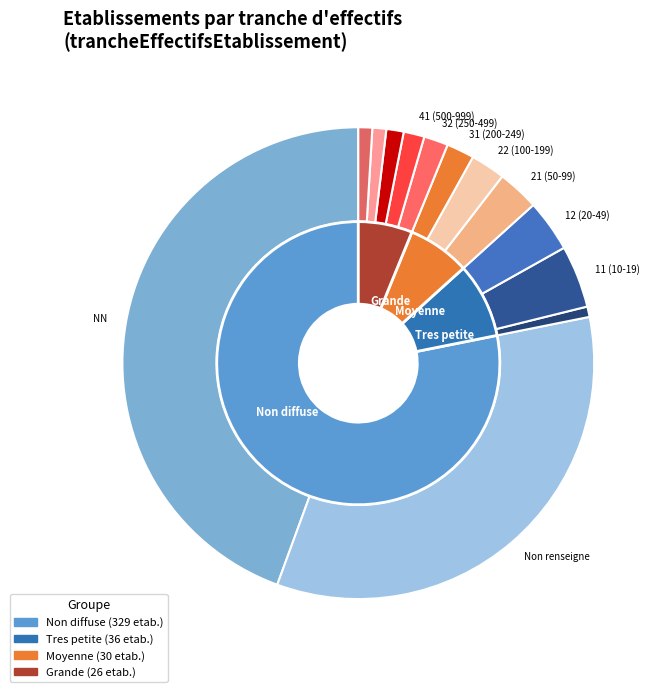

Is the sum of 22 and 31 greater than half?

No